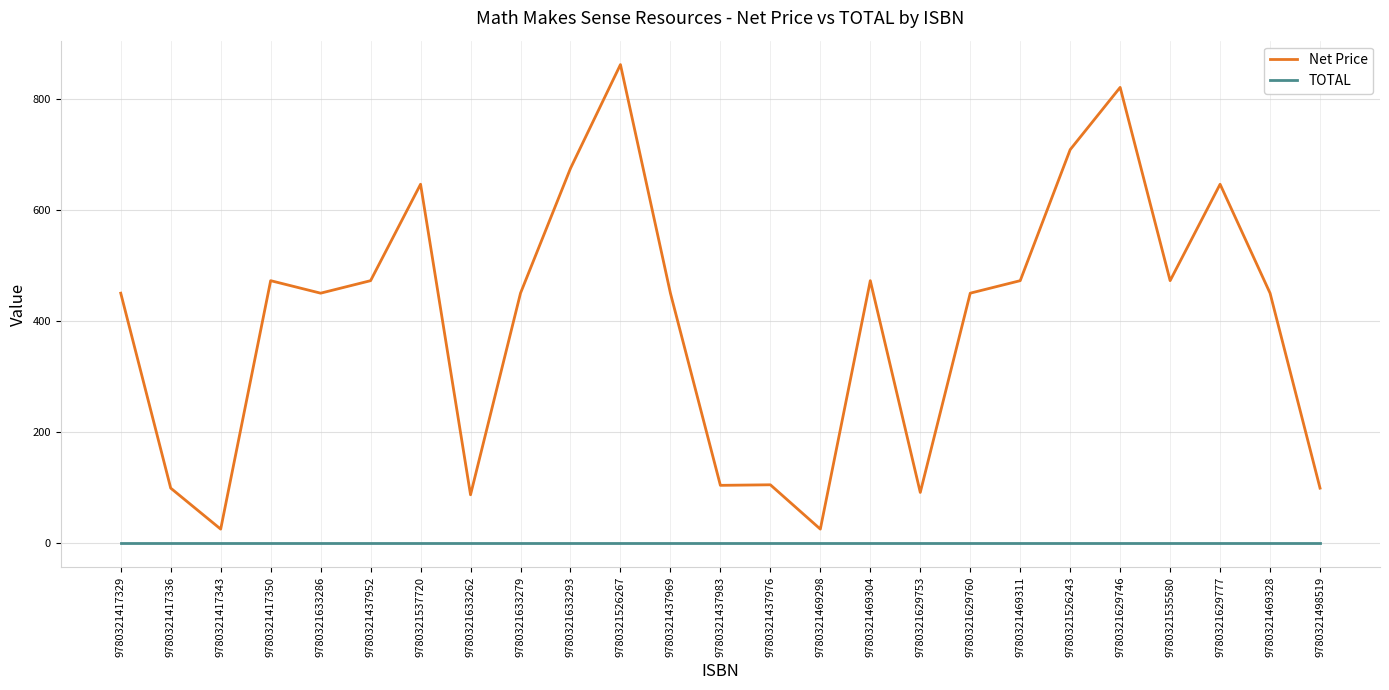

What is the total value across all series at 9780321417329?

450.0